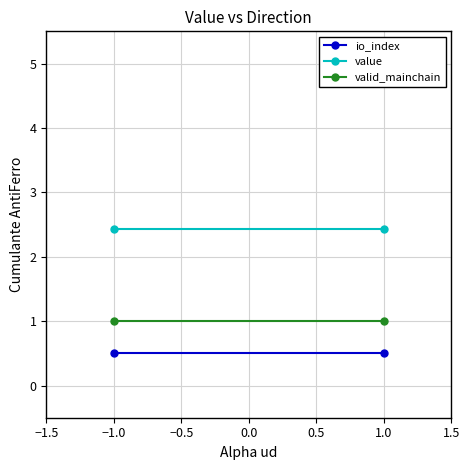

The value of io_index at 1.0 is 0.1. True or false?

False